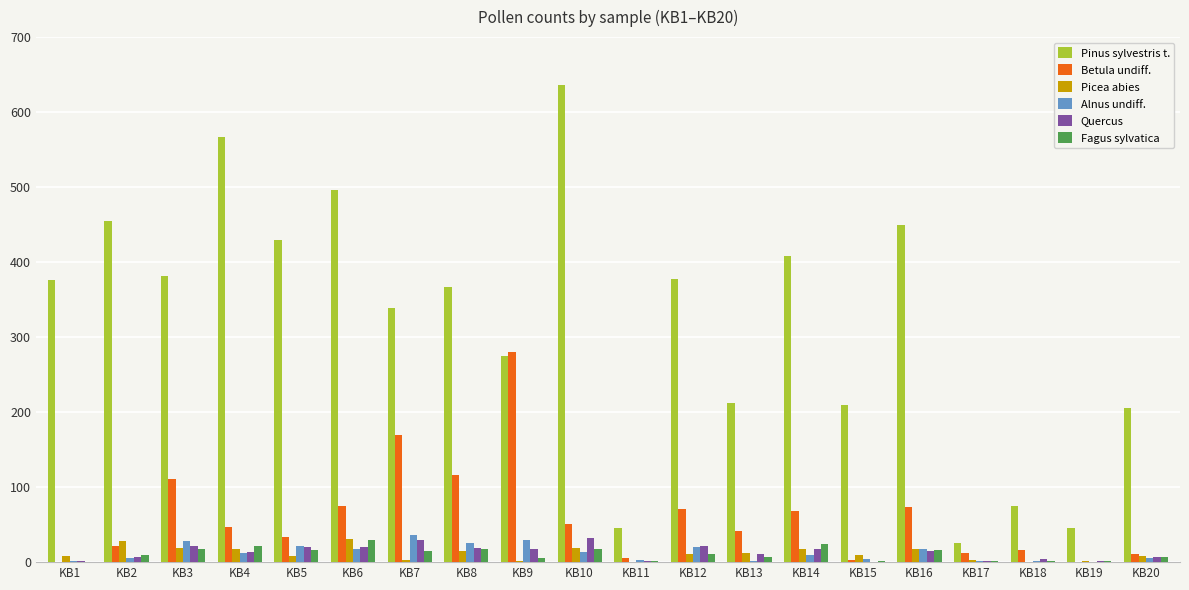

What is the sum of all Pinus sylvestris t. values?

6376.0